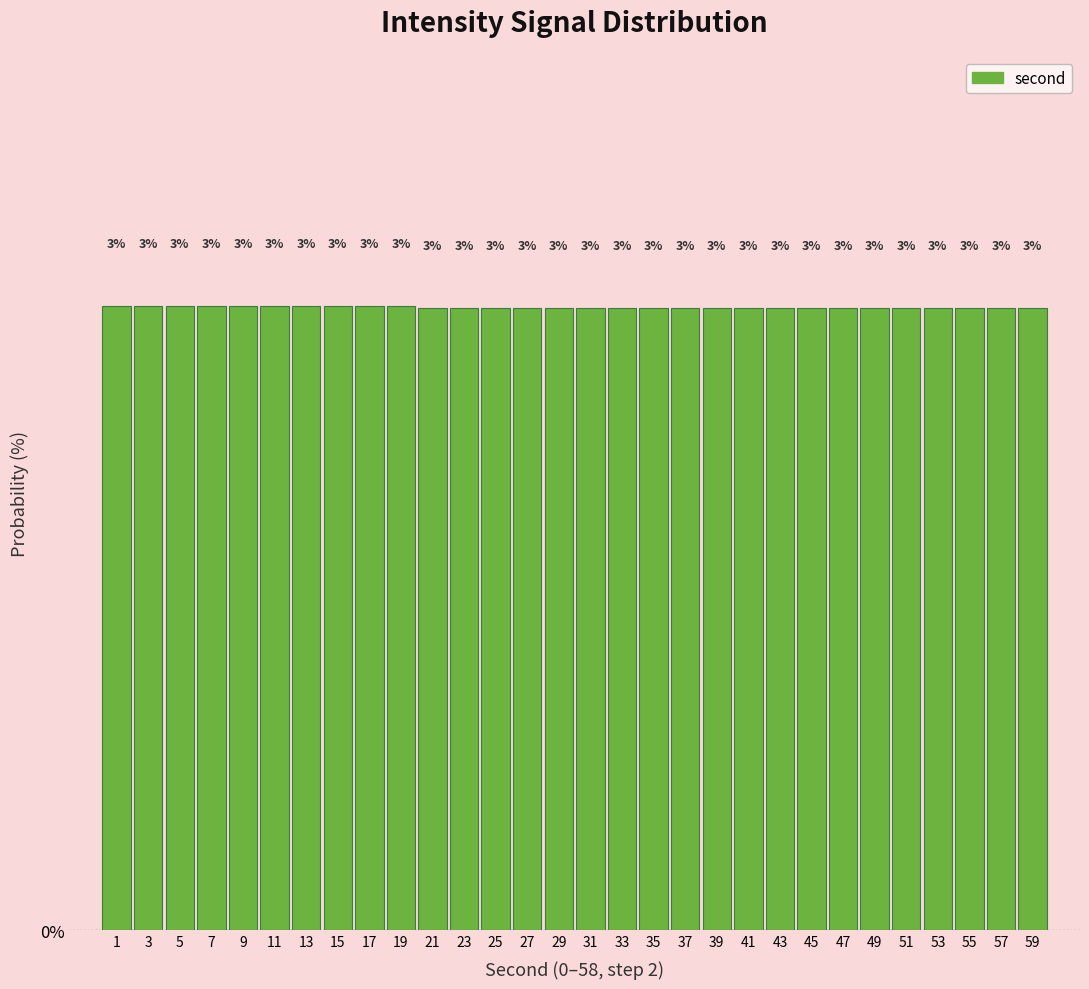

How many bars are there in total?

30